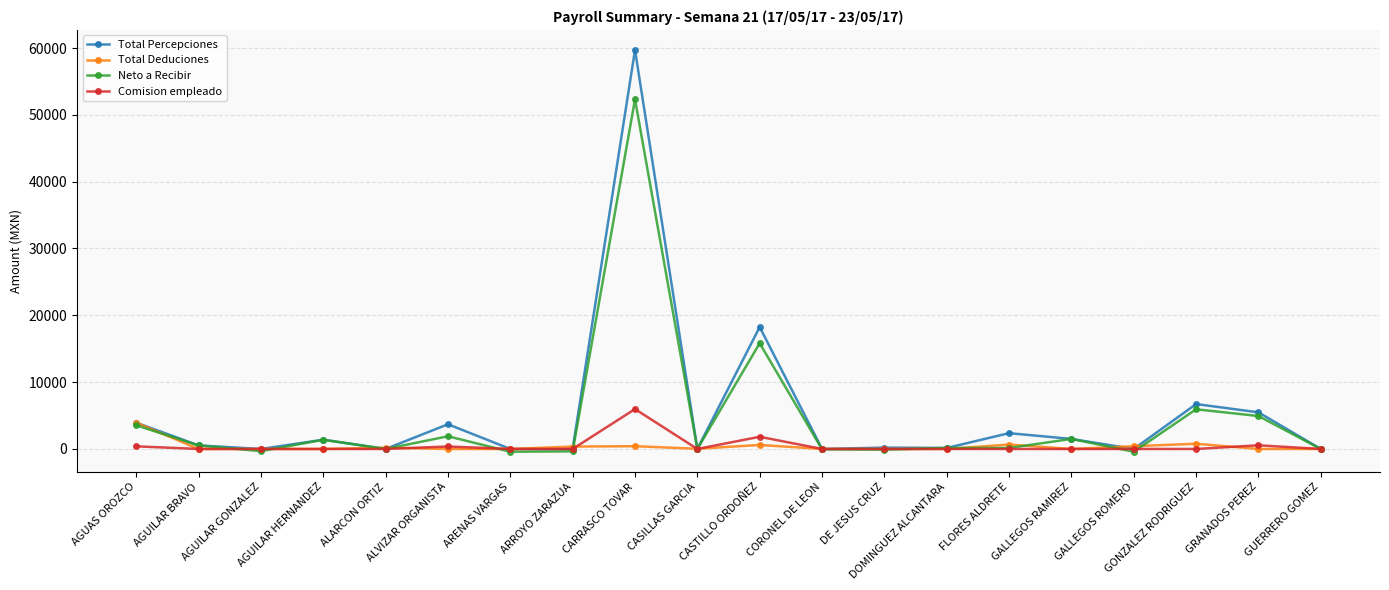

At which category does Total Percepciones reach its first local valley?

AGUILAR GONZALEZ